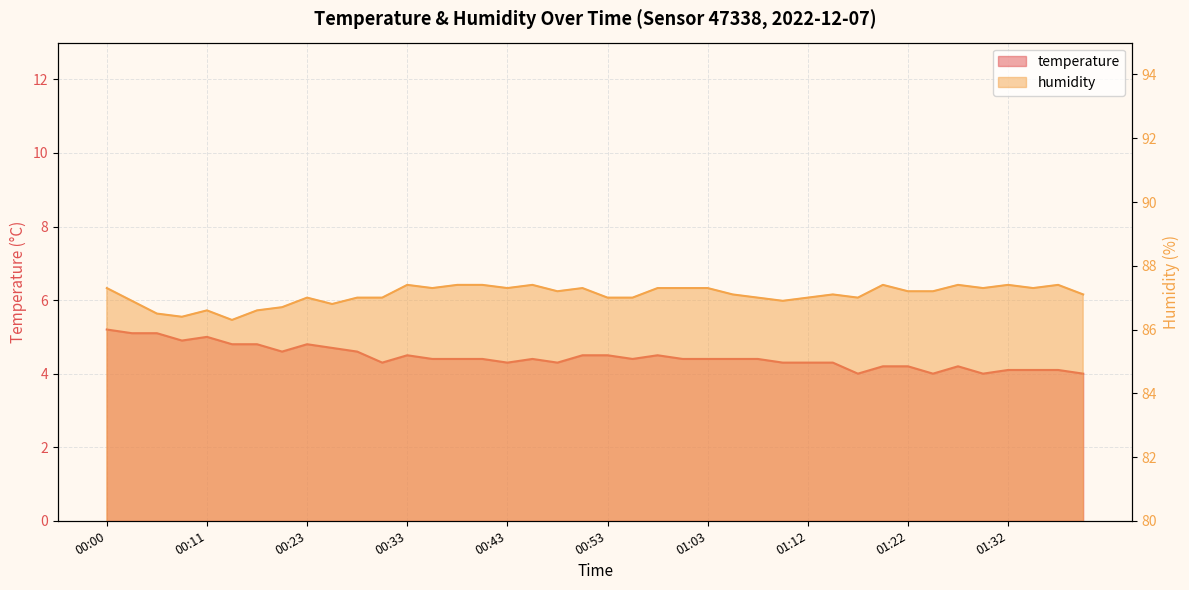

What are all the series names shown in the legend?

temperature, humidity